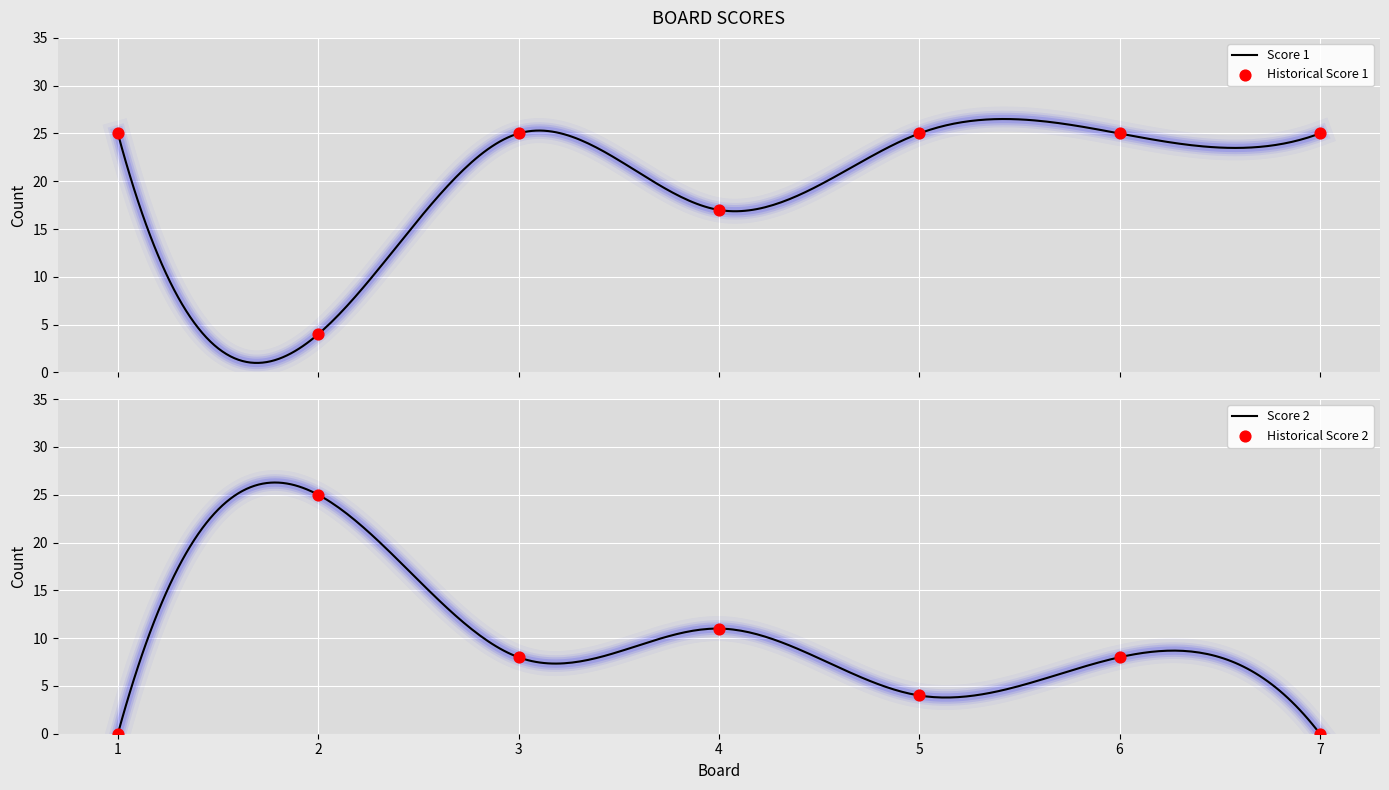

What are all the series names shown in the legend?

Score 1, Score 2